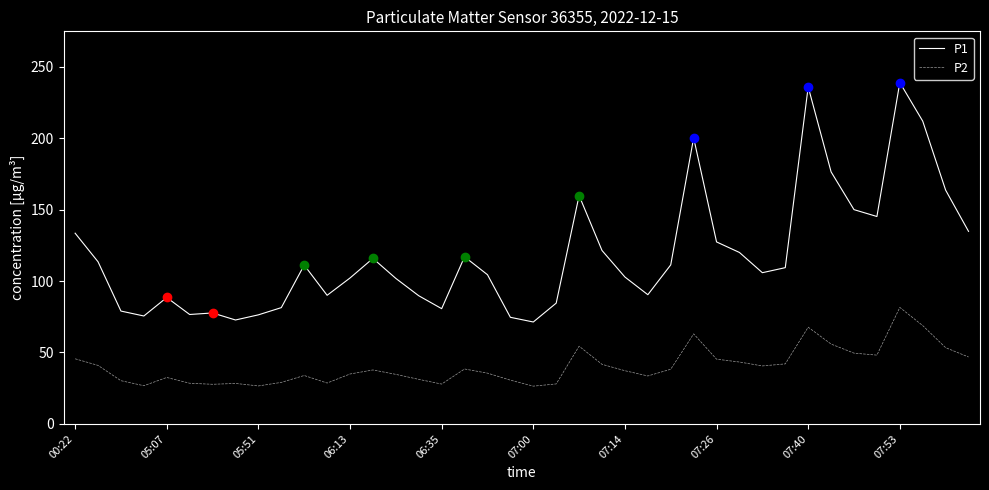

What is the greatest value displayed?

238.9